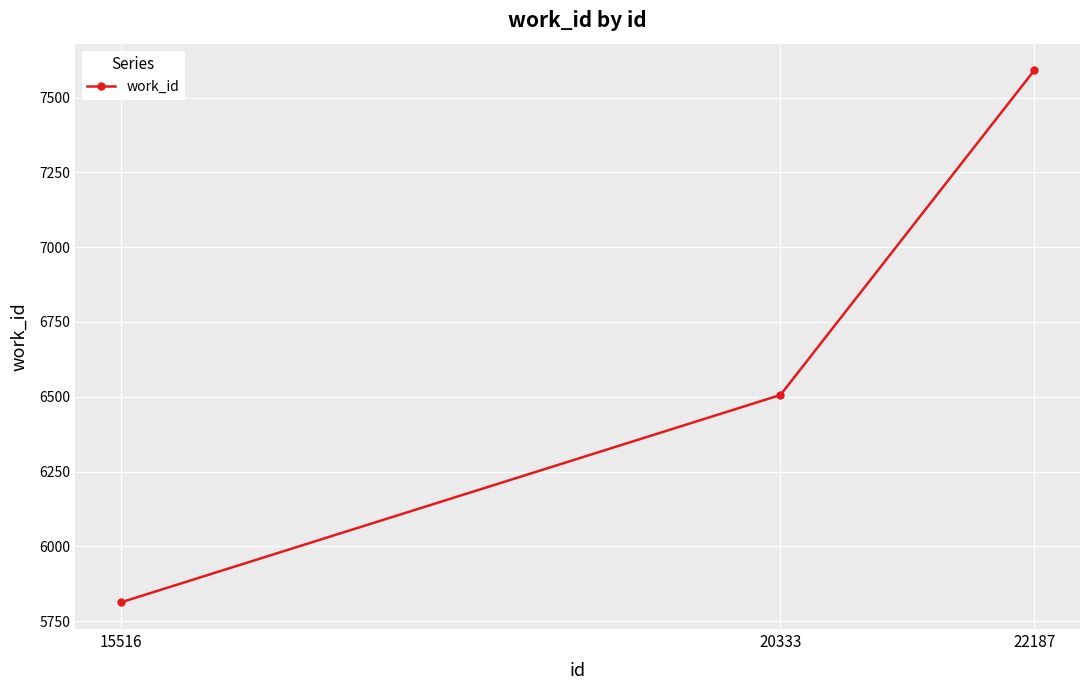

How many categories are shown in the chart?

3